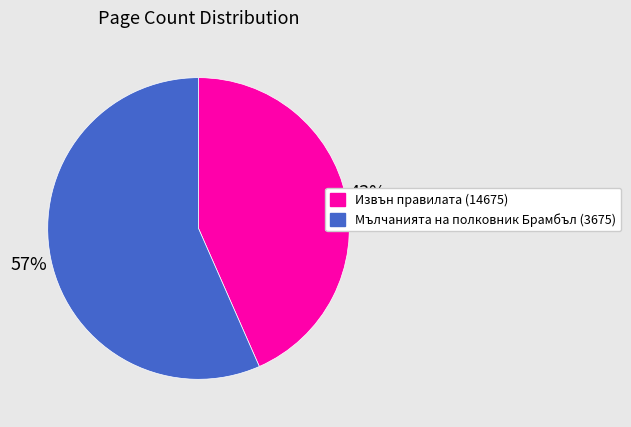

To the nearest percent, what is the combined percentage of Мълчанията на полковник Брамбъл (3675) and Извън правилата (14675)?

100%